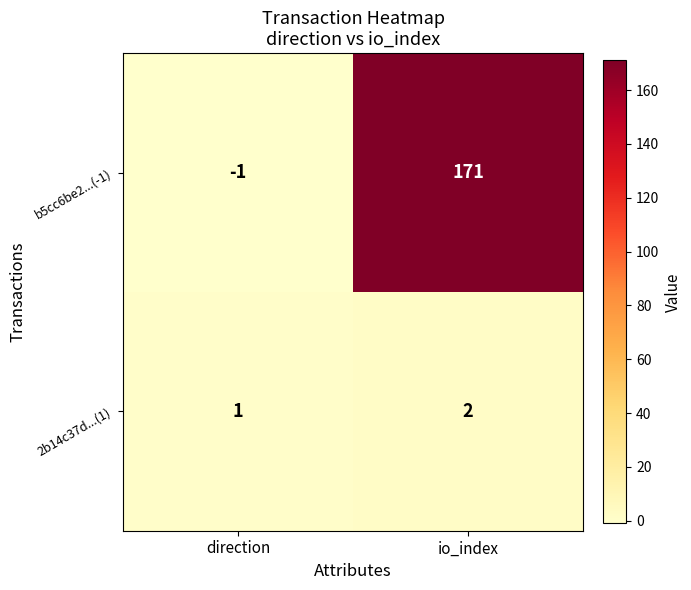

What is the sum of all 2b14c37d...(1) values?

3